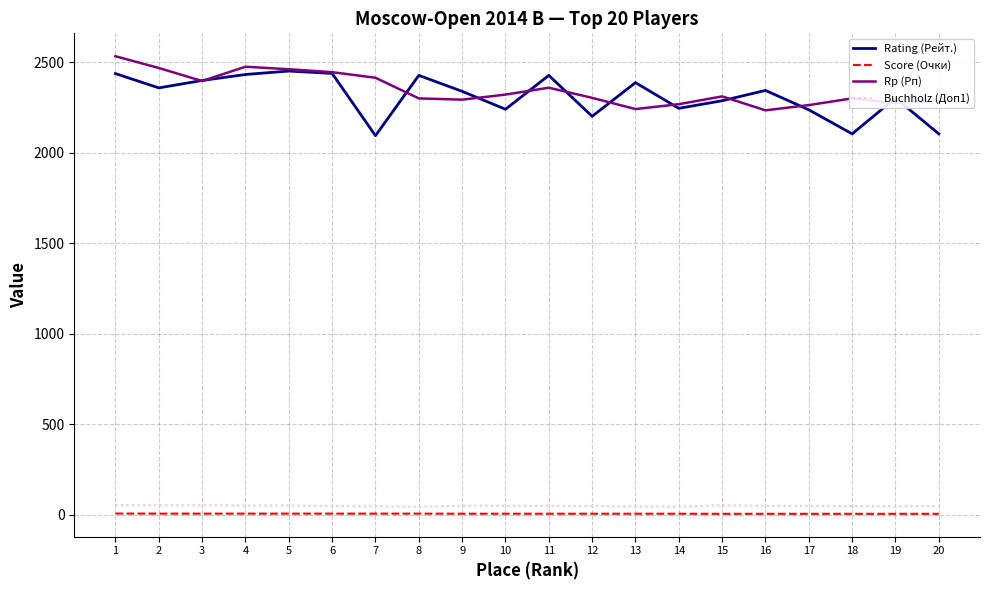

True or false: Rating (Рейт.) and Buchholz (Доп1) intersect in this chart.

False